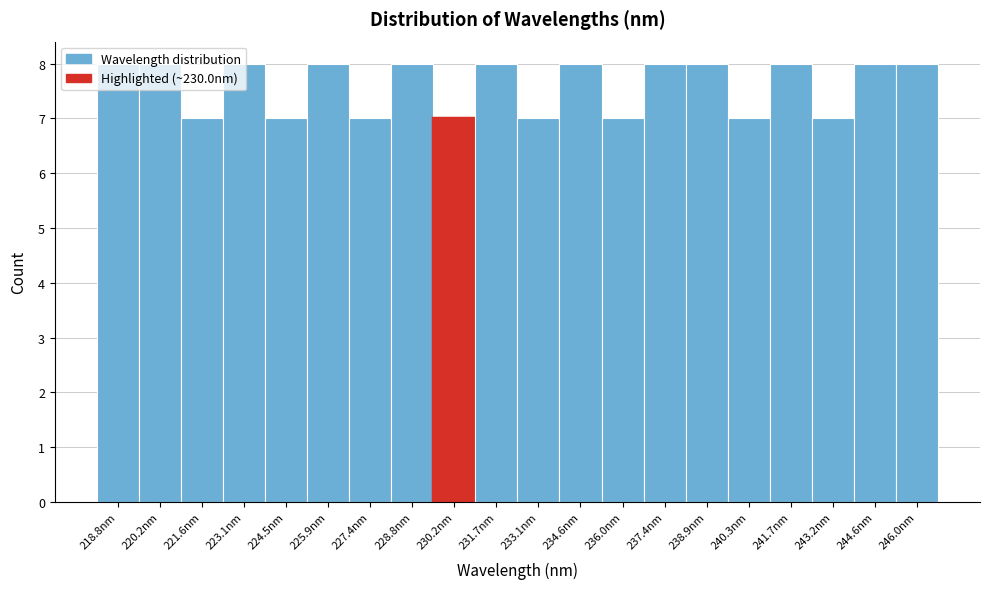

How tall is the bar that spans 226.6 to 228.0 on the x-axis? Neither the bar edges nor the heights are printed on the chart, so give them approximately, as read against the axes.

7